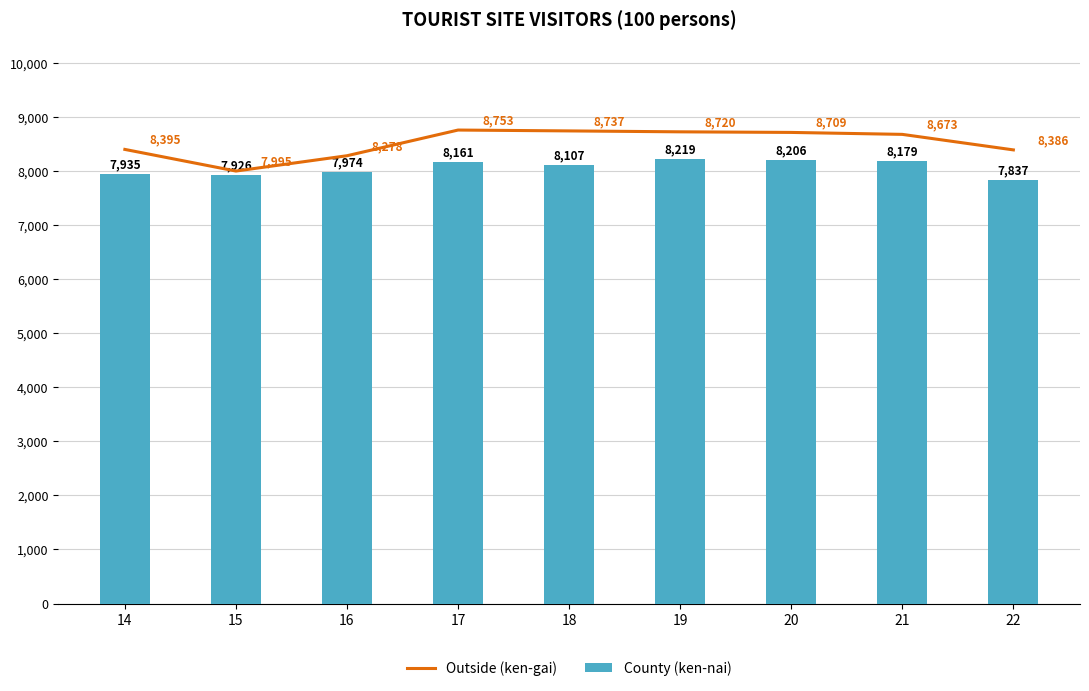

What is the value of the Outside (ken-gai) bar at the 9th from the left?

8386